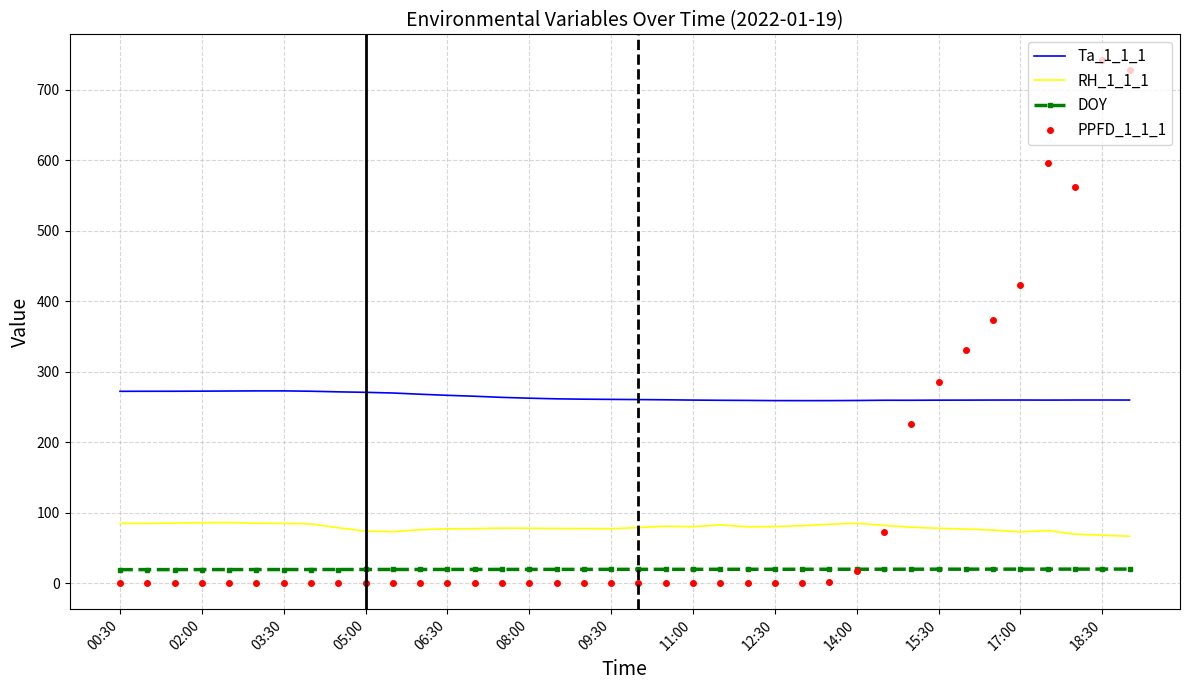

Which series has the largest range (max minus min)?

PPFD_1_1_1